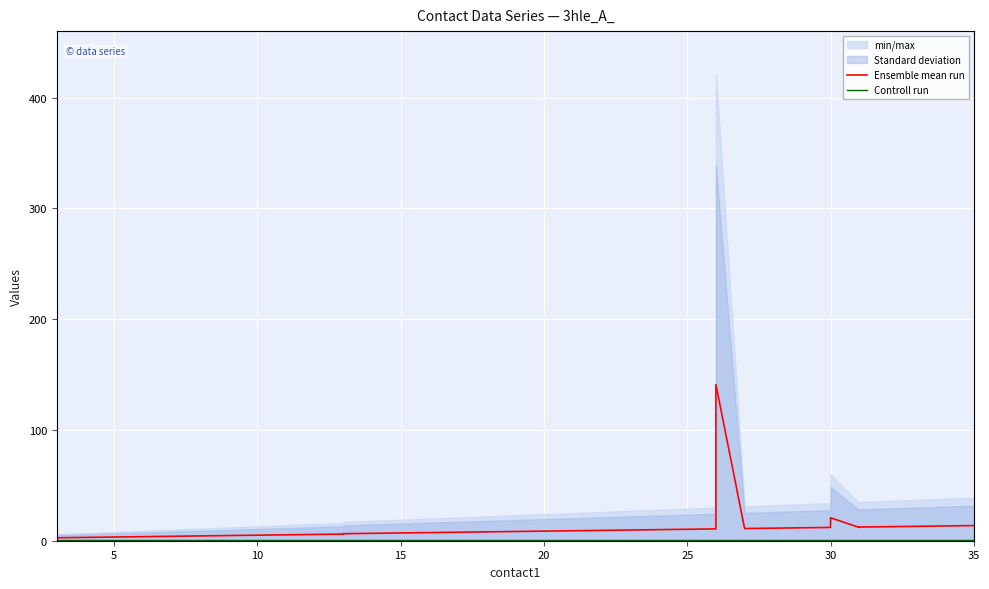

List the series in order of their peak value, highest first.

Ensemble mean run, Controll run